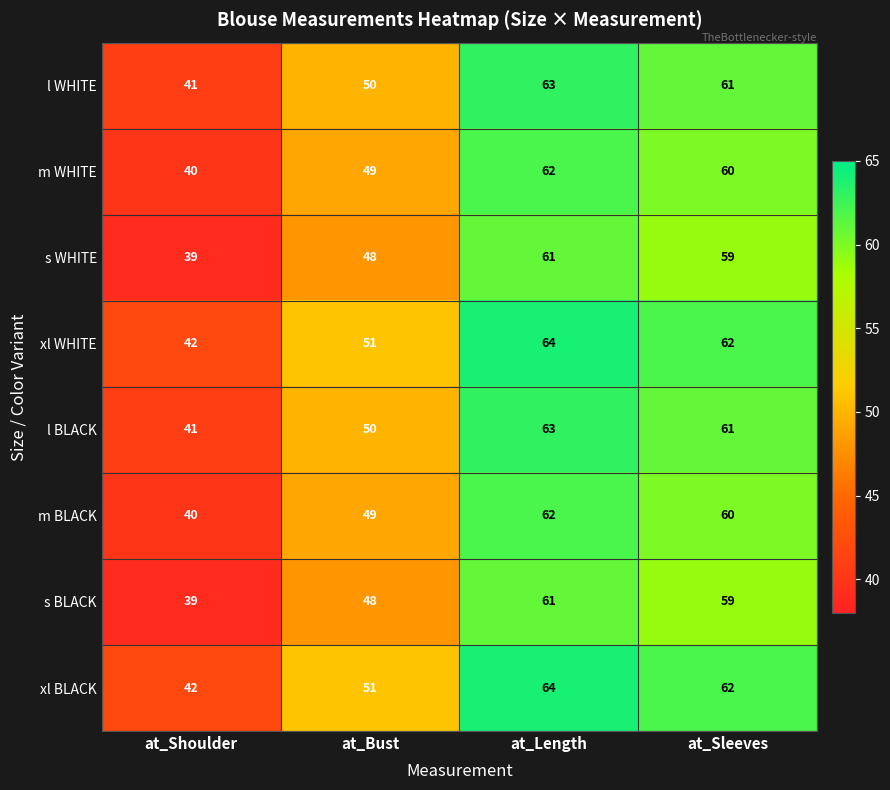

What is the total value across all series at at_Bust?

396